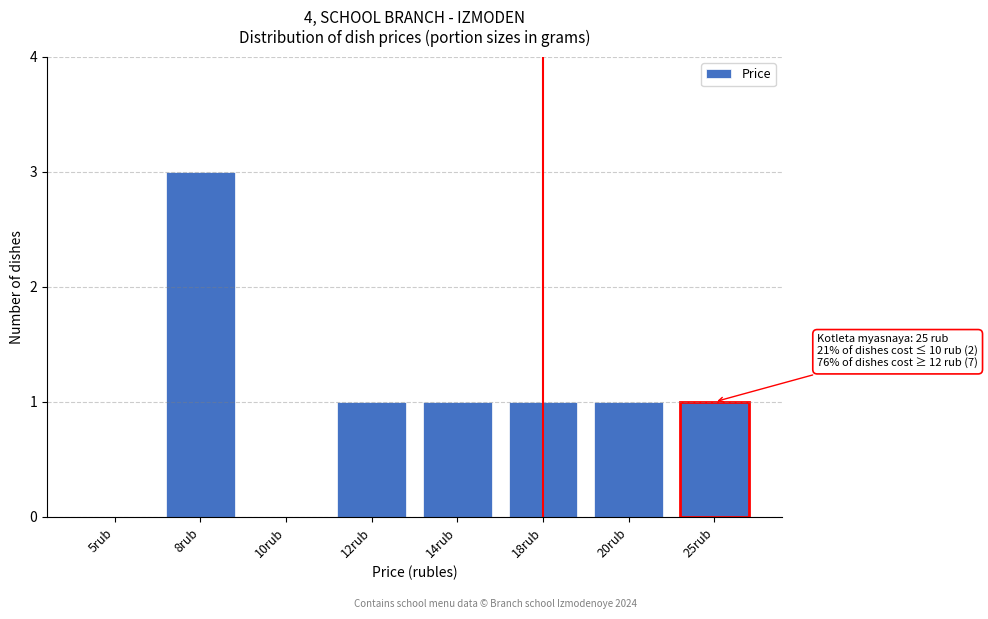

Reading left to right, transcribe all the data shown in this chart.

5rub=0	8rub=3	10rub=0	12rub=1	14rub=1	18rub=1	20rub=1	25rub=1